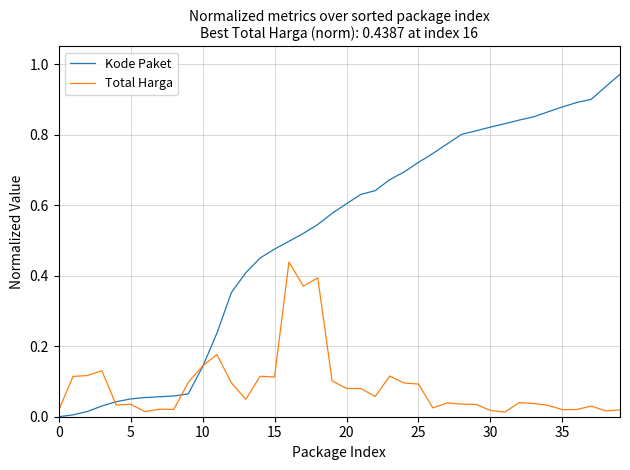

Which series has the widest spread of values?

Kode Paket